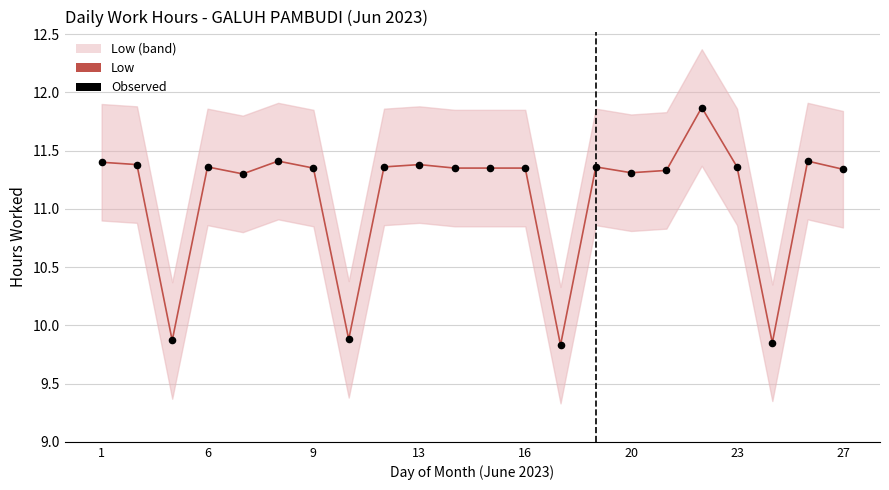

Which series reaches the minimum Y coordinate?

Low